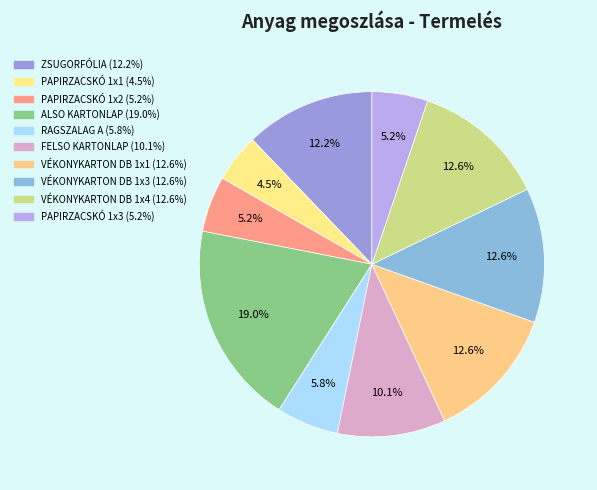

Between FELSO KARTONLAP and PAPIRZACSKÓ 1x1, which is larger?

FELSO KARTONLAP